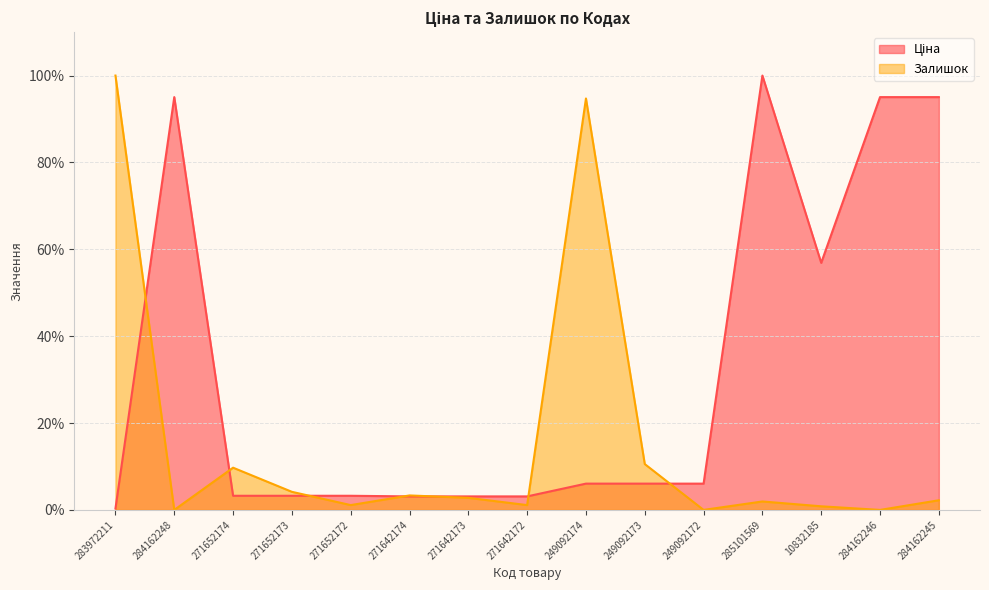

Reading left to right, extract all data points from this chart.

Ціна: 0.3	95.0	3.3	3.3	3.3	3.1	3.1	3.1	6.1	6.1	6.1	100.0	56.9	95.0	95.0
Залишок: 100.0	0.0	9.7	4.2	1.1	3.3	2.8	1.1	94.7	10.6	0.0	1.9	0.8	0.0	2.2